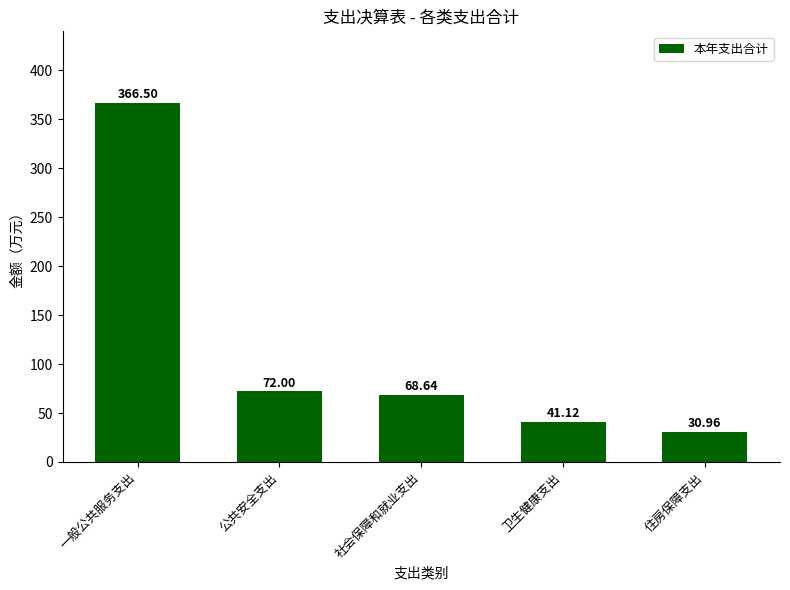

What is the value of the 4th bar from the left?

41.1